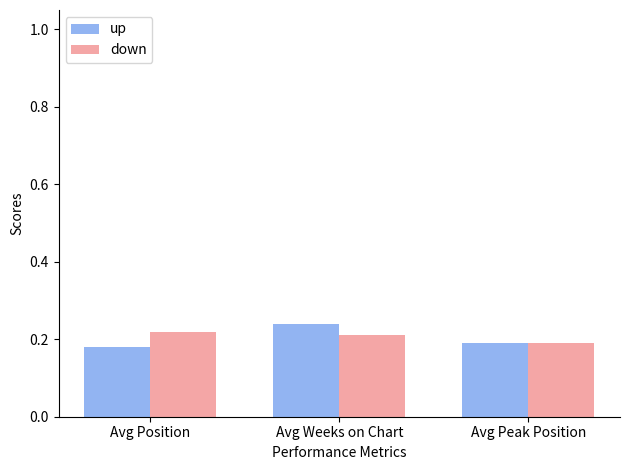

At which category is the sum across all series the highest?

Avg Weeks on Chart